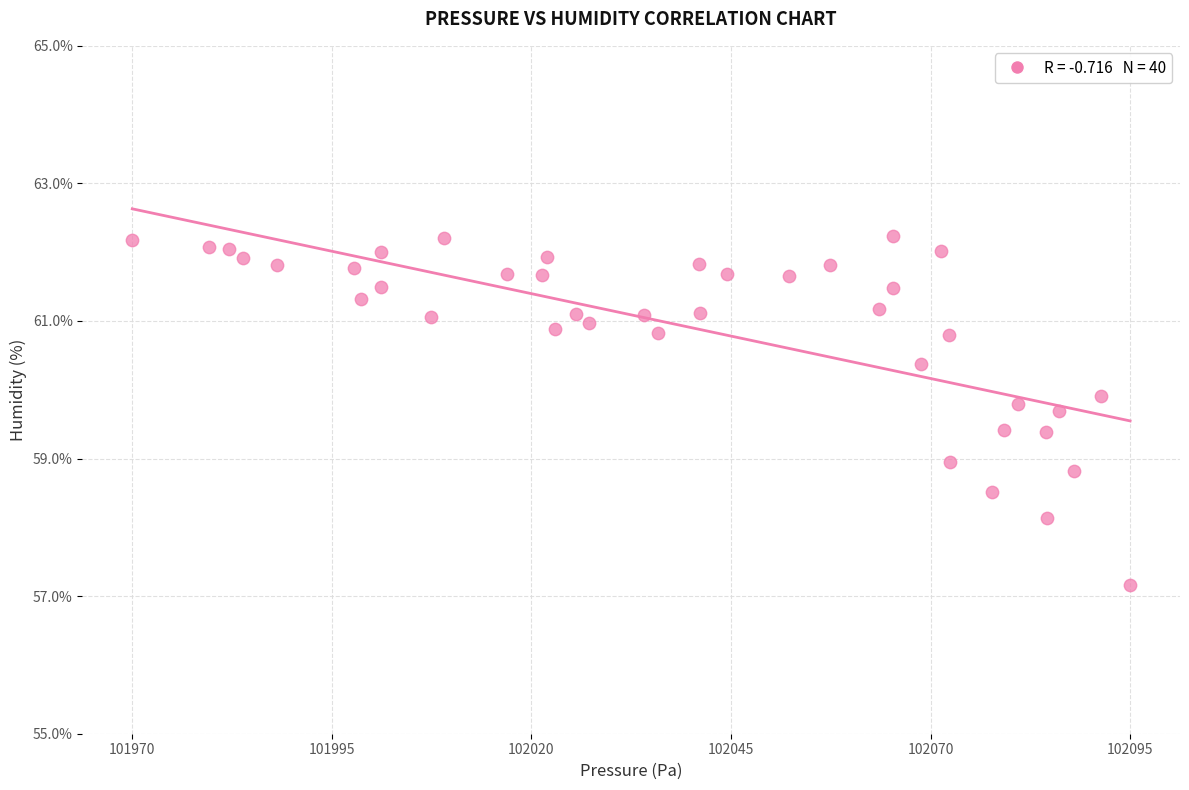

What is the range of X values (max minus min)?

124.7